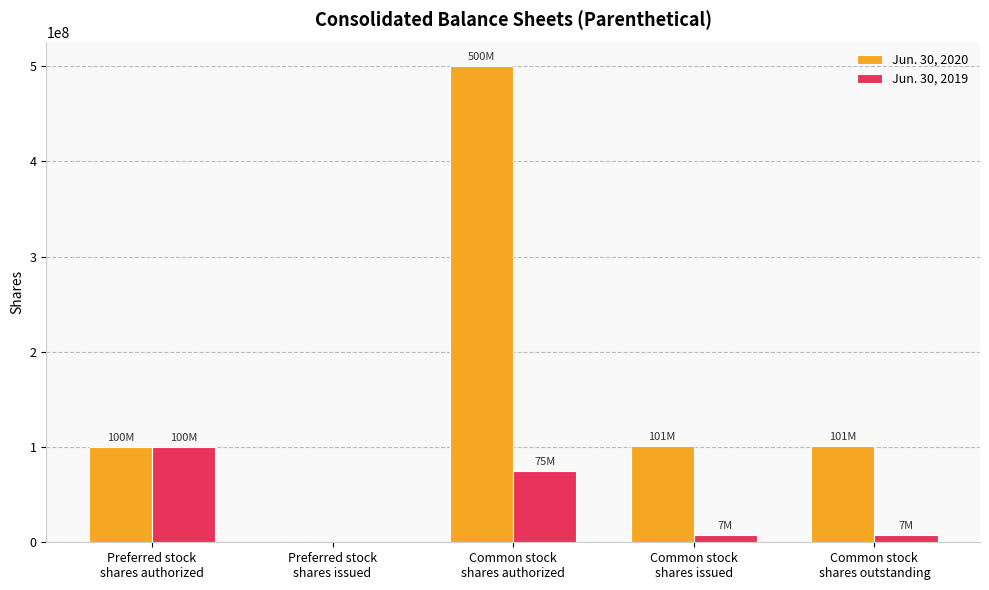

At which label does Jun. 30, 2020 first exceed 101020000?

Common stock
shares authorized